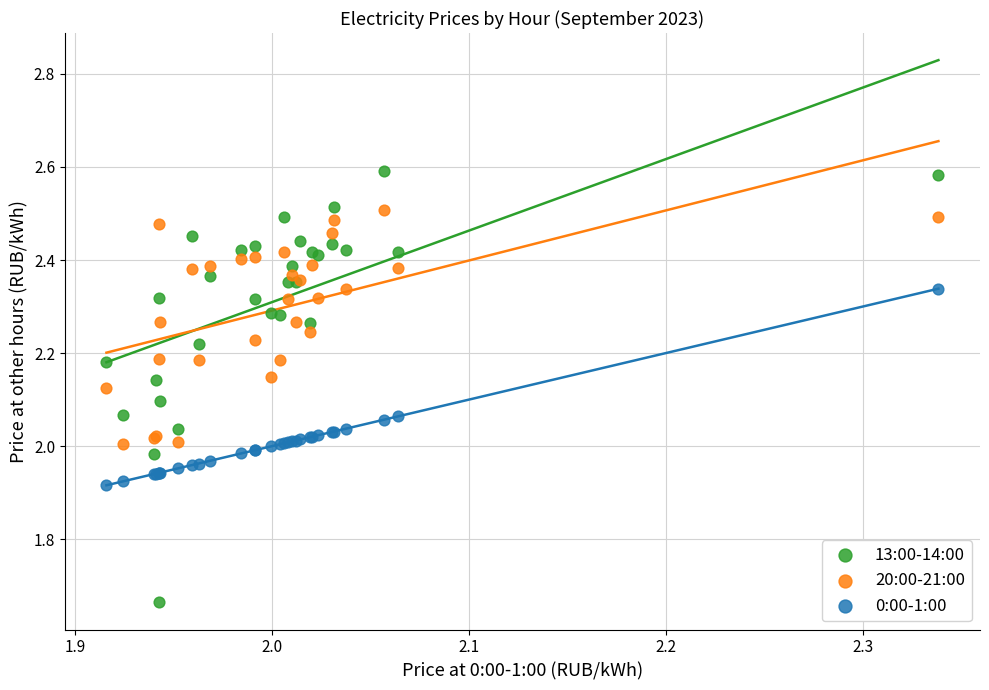

Which series reaches the minimum Y coordinate?

13:00-14:00